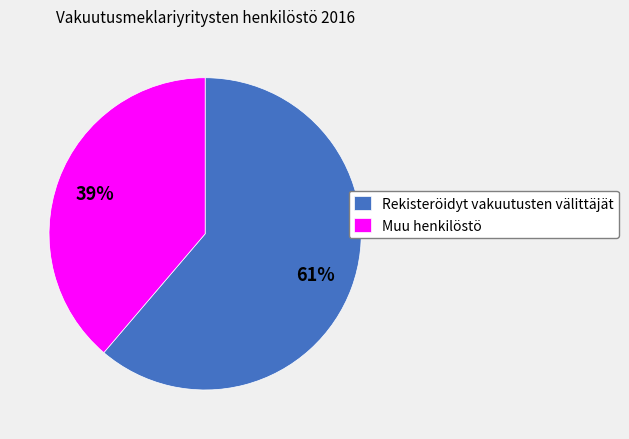

What is the largest slice in the pie chart?

Rekisteröidyt vakuutusten välittäjät